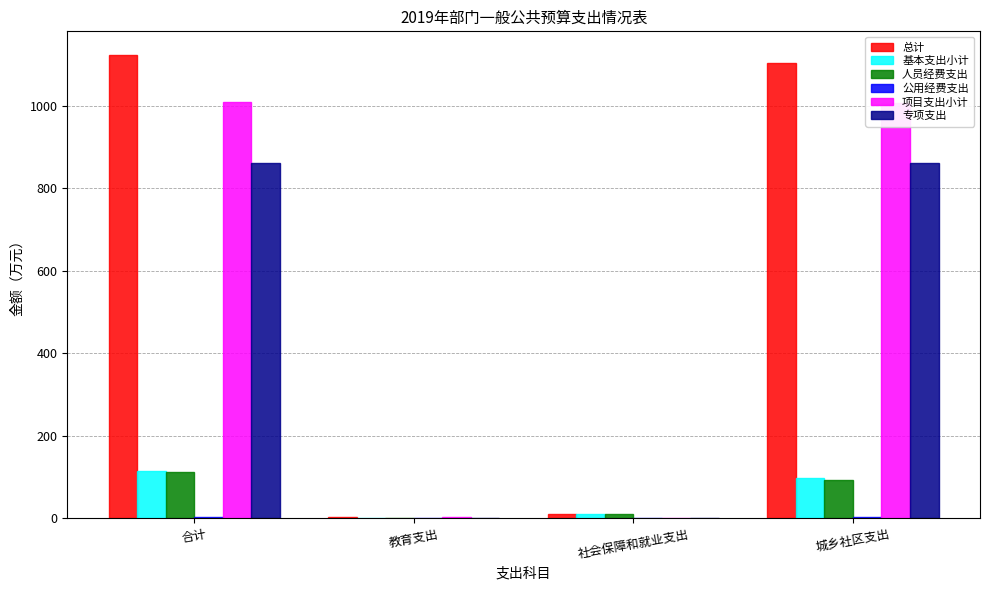

Is it true that 人员经费支出 equals 70.5 at 教育支出?

False